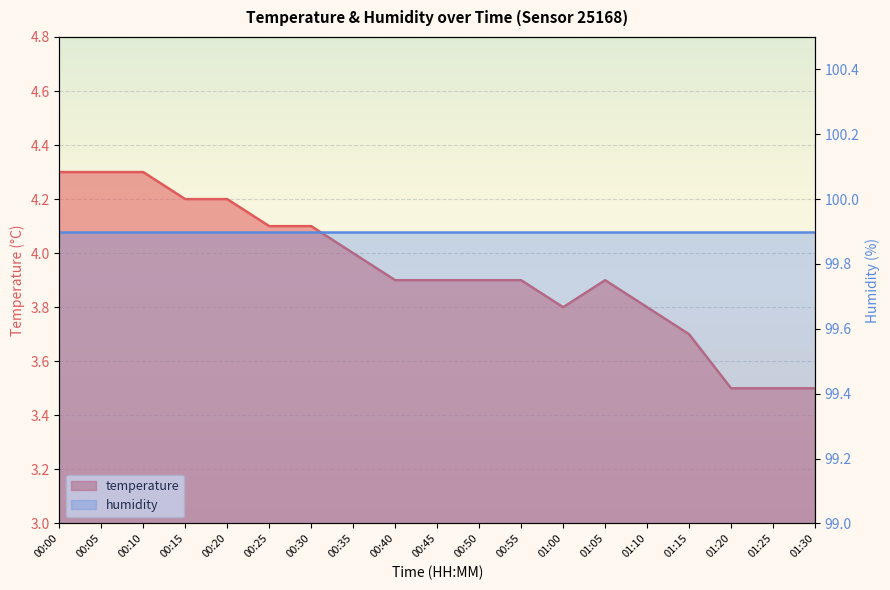

What is the change in value from 01:05 to 01:10?

-0.1